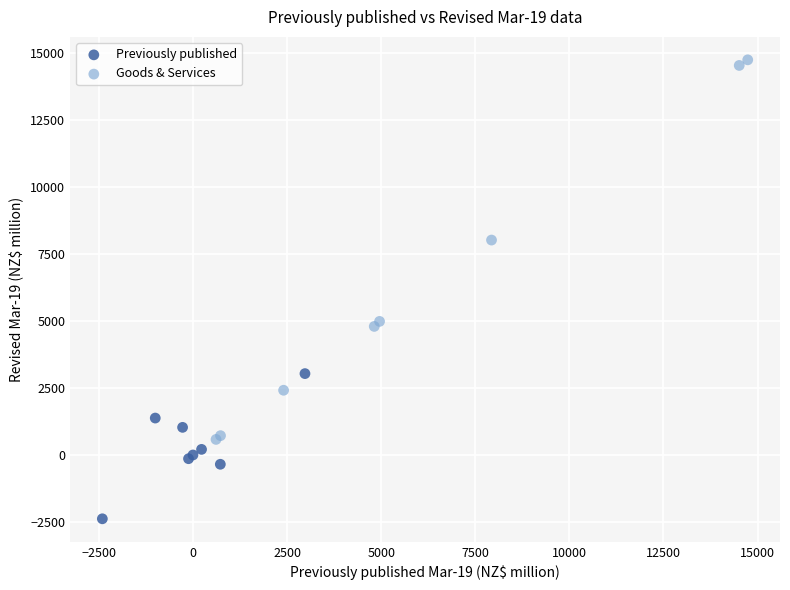

Which series has the widest spread of Y values?

Goods & Services